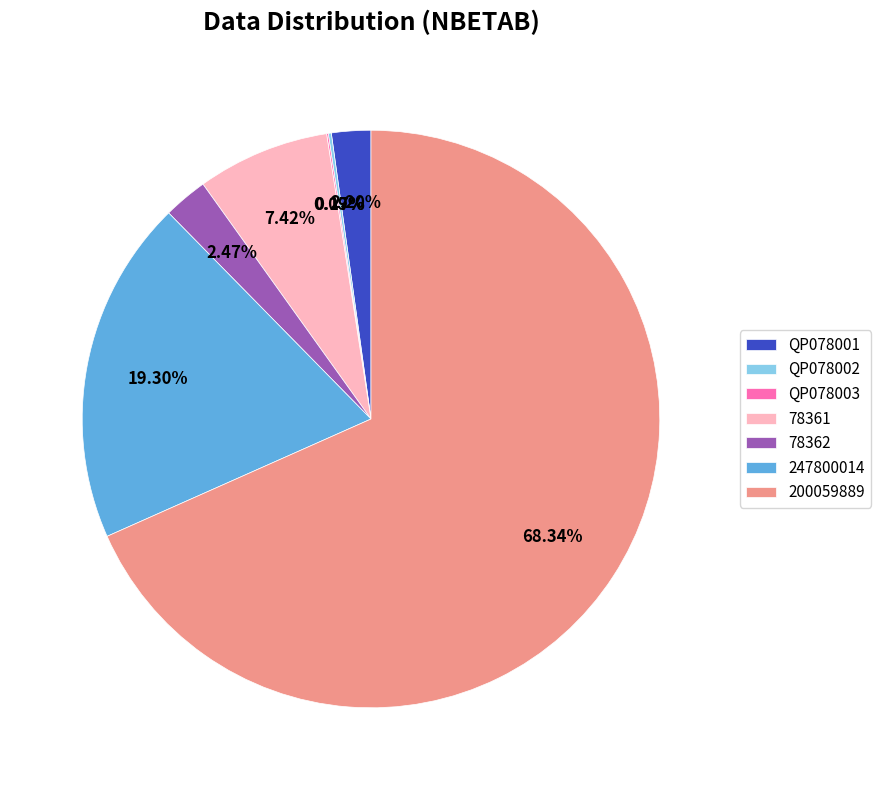

Is there any slice that represents more than half of the pie?

Yes